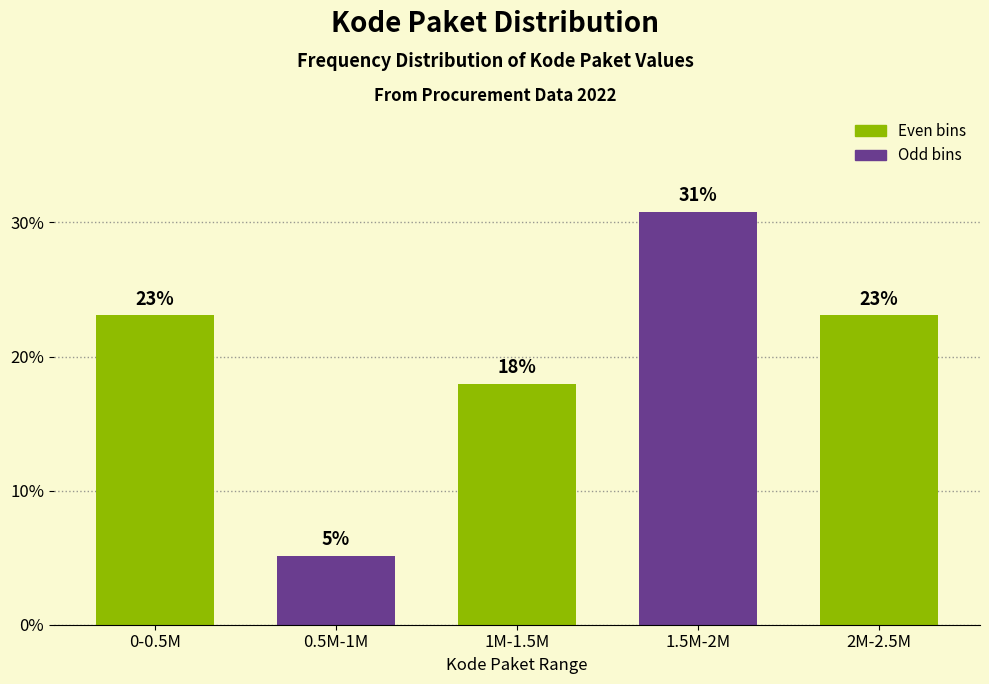

Where is the data nearest to the value 17?

1M-1.5M